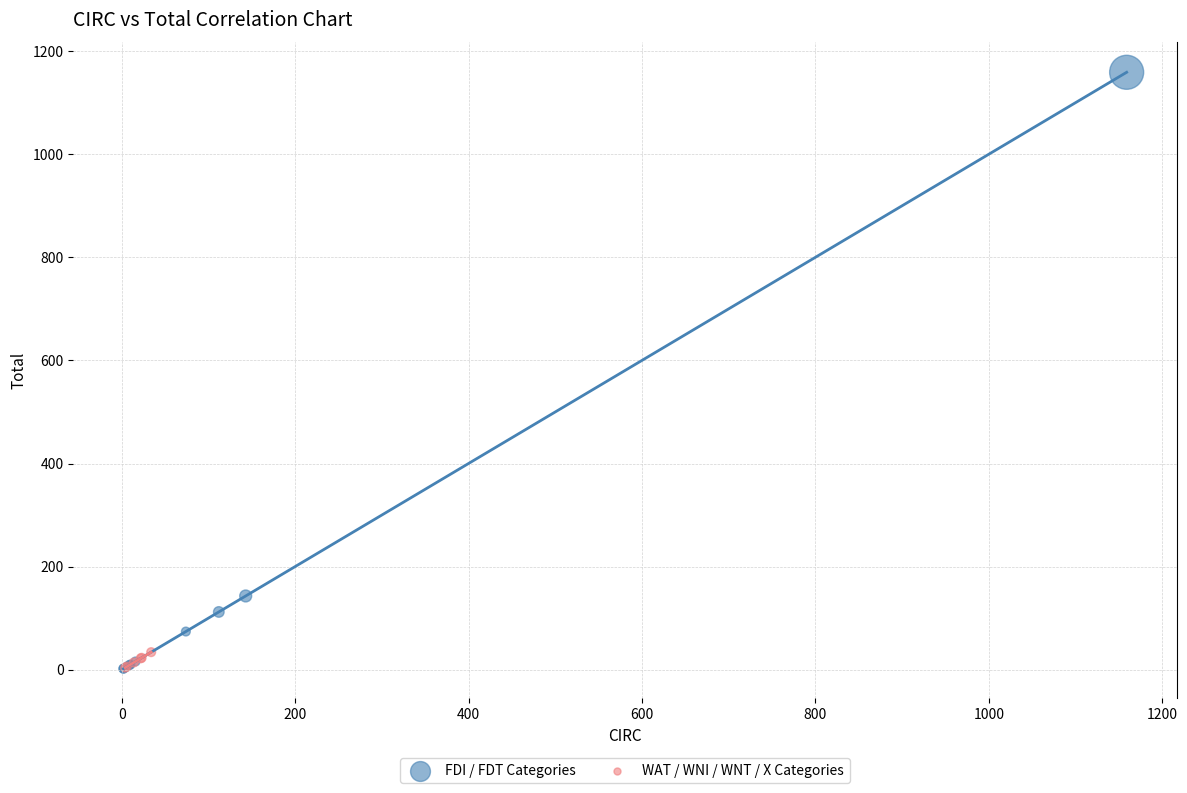

Which series has the largest Y range (max minus min)?

FDI / FDT Categories